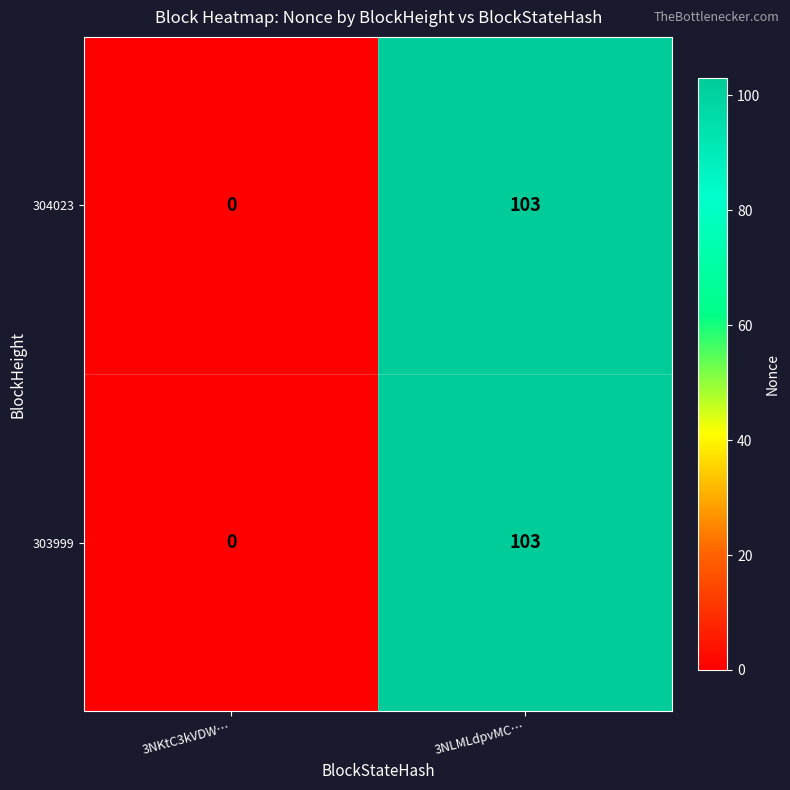

At how many categories does at least one series exceed 38?

1